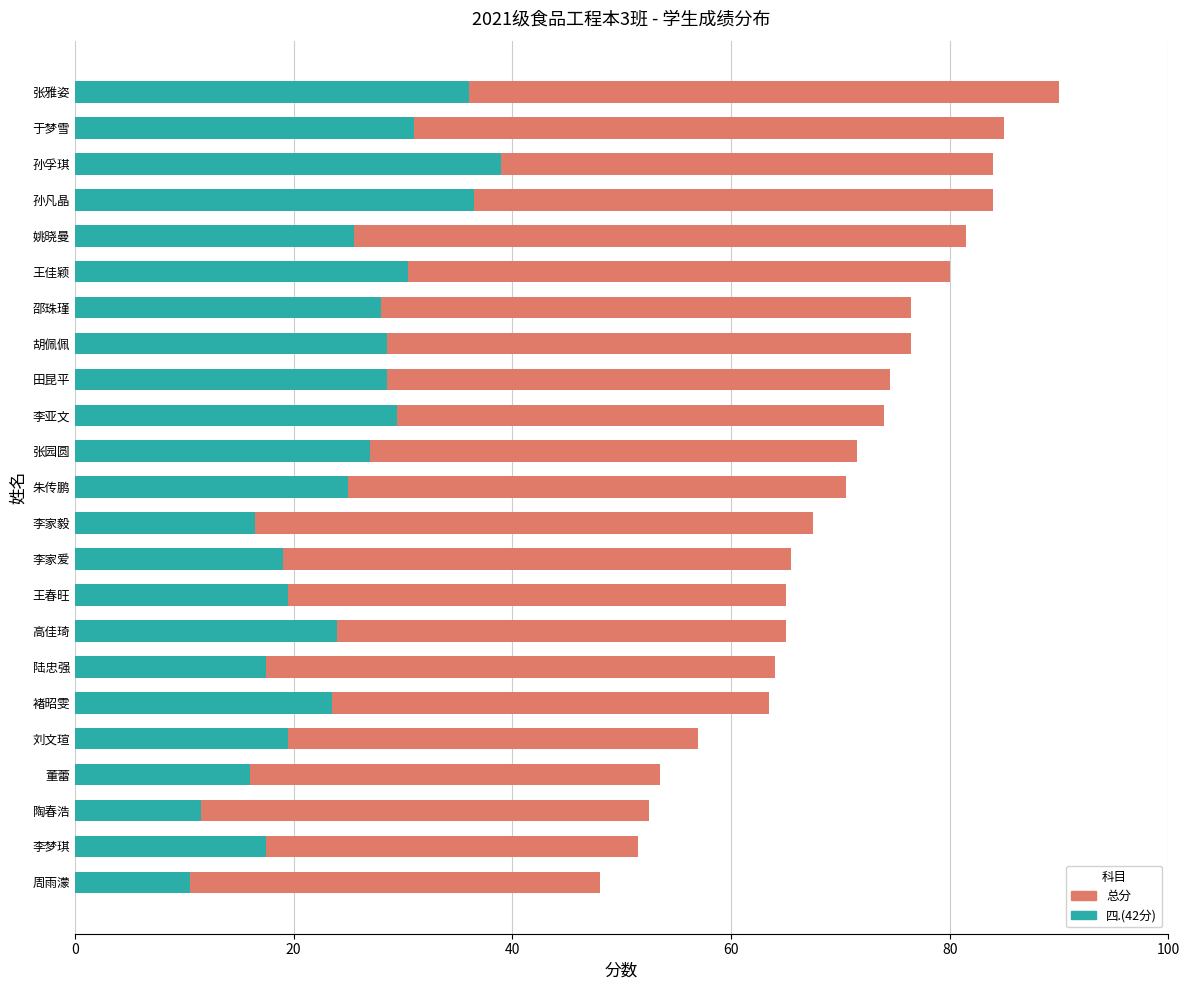

How many data points in 四.(42分) are above 25?

11